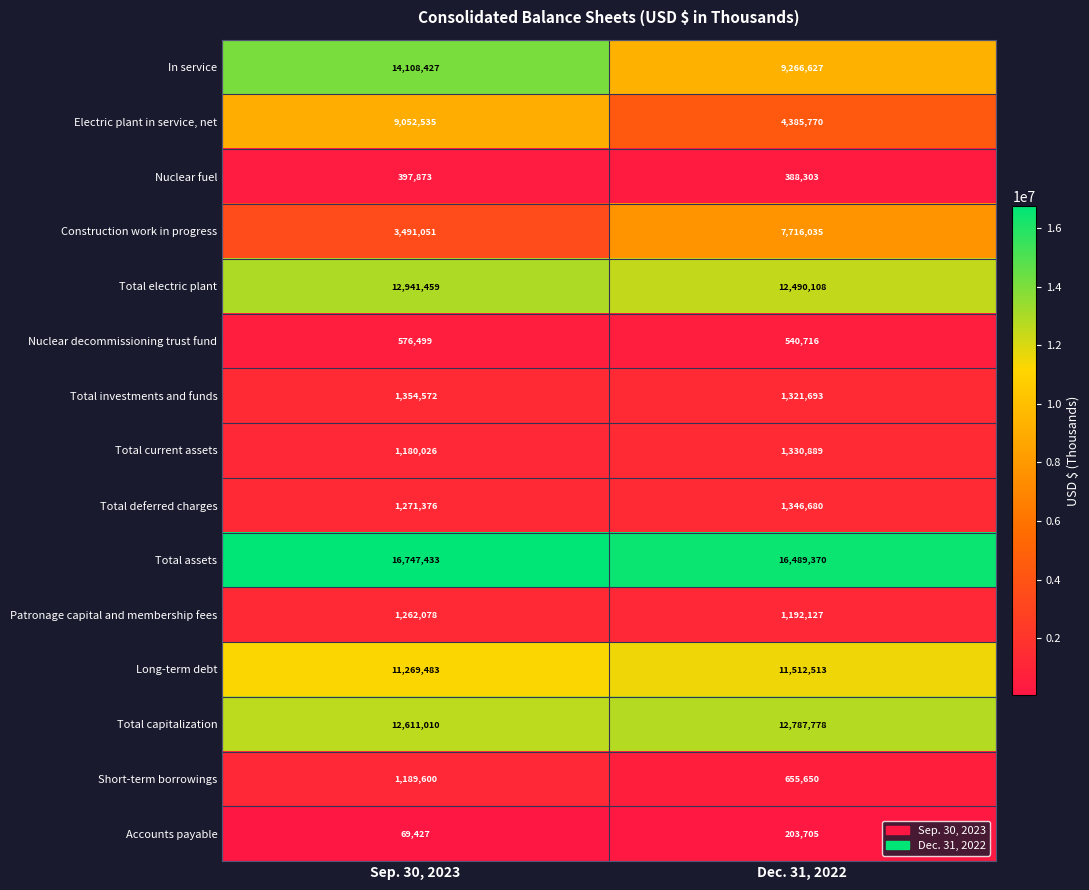

Which series changed the most between Sep. 30, 2023 and Dec. 31, 2022?

In service